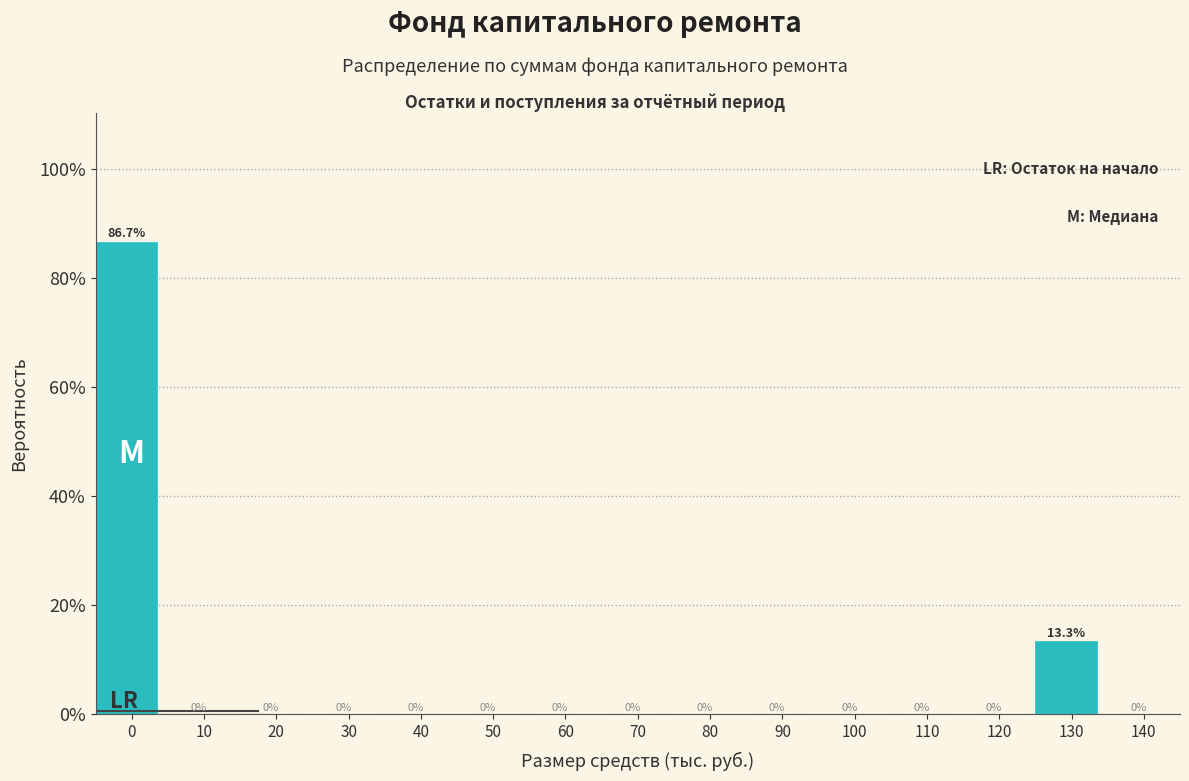

Reading left to right, what are all the values shown in this chart?

0=86.7	10=0.0	20=0.0	30=0.0	40=0.0	50=0.0	60=0.0	70=0.0	80=0.0	90=0.0	100=0.0	110=0.0	120=0.0	130=13.3	140=0.0